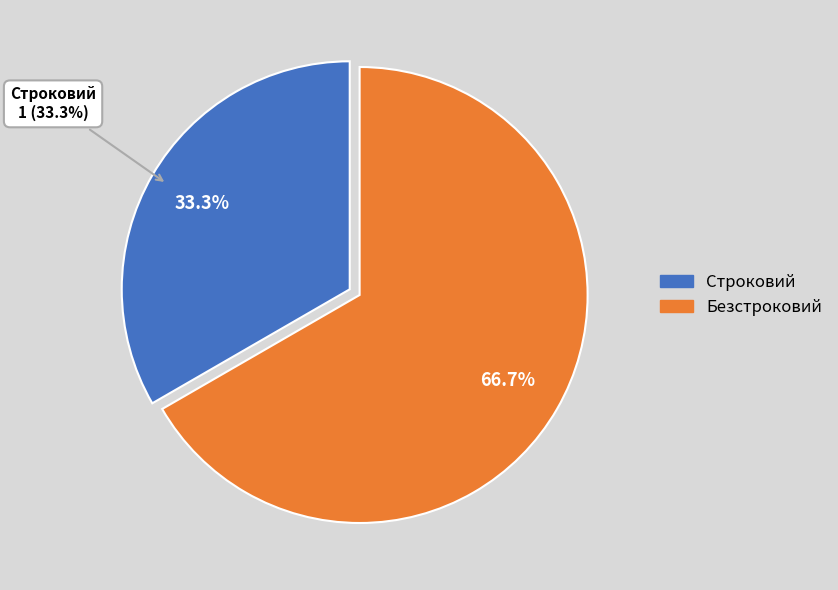

Which has a higher value, Строковий or Безстроковий?

Безстроковий